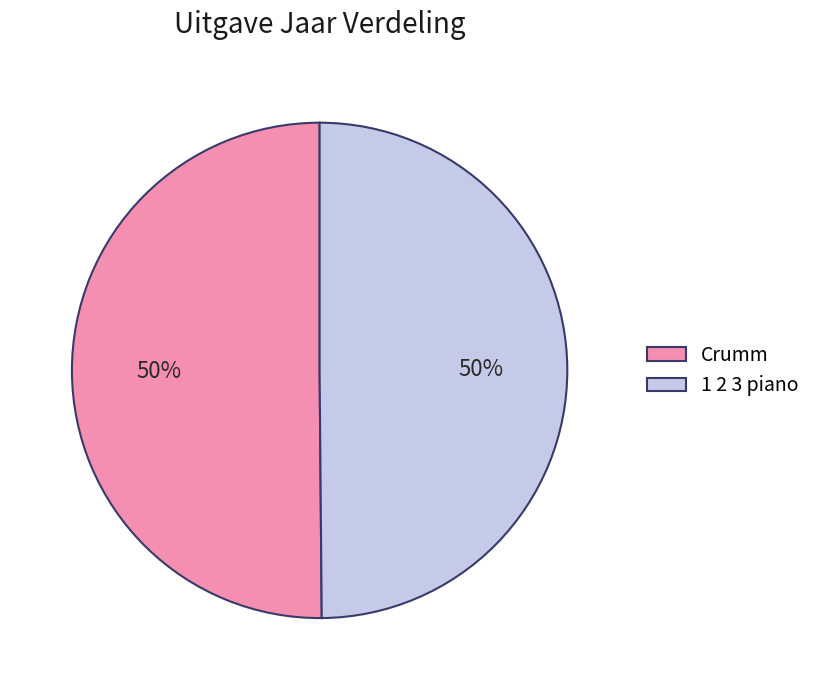

Approximately how many times larger is the value at 1 2 3 piano compared to Crumm?

1.0